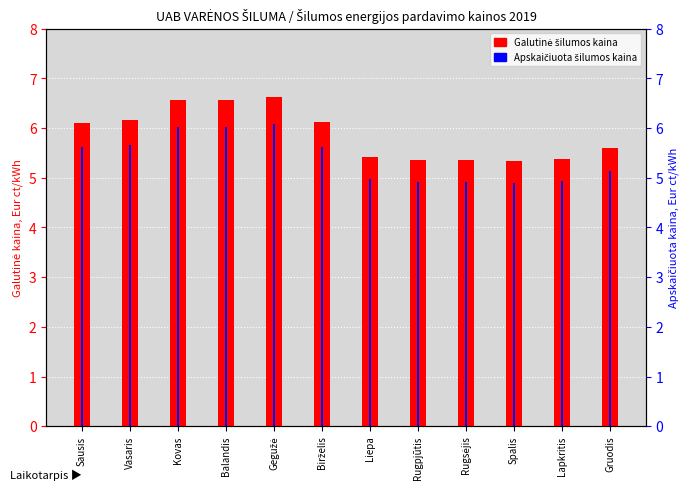

Reading left to right, what are all the values shown in this chart?

Galutinė šilumos kaina: 6.1	6.2	6.6	6.6	6.6	6.1	5.4	5.3	5.3	5.3	5.4	5.6
Apskaičiuota šilumos kaina: 5.6	5.7	6.0	6.0	6.1	5.6	5.0	4.9	4.9	4.9	4.9	5.1